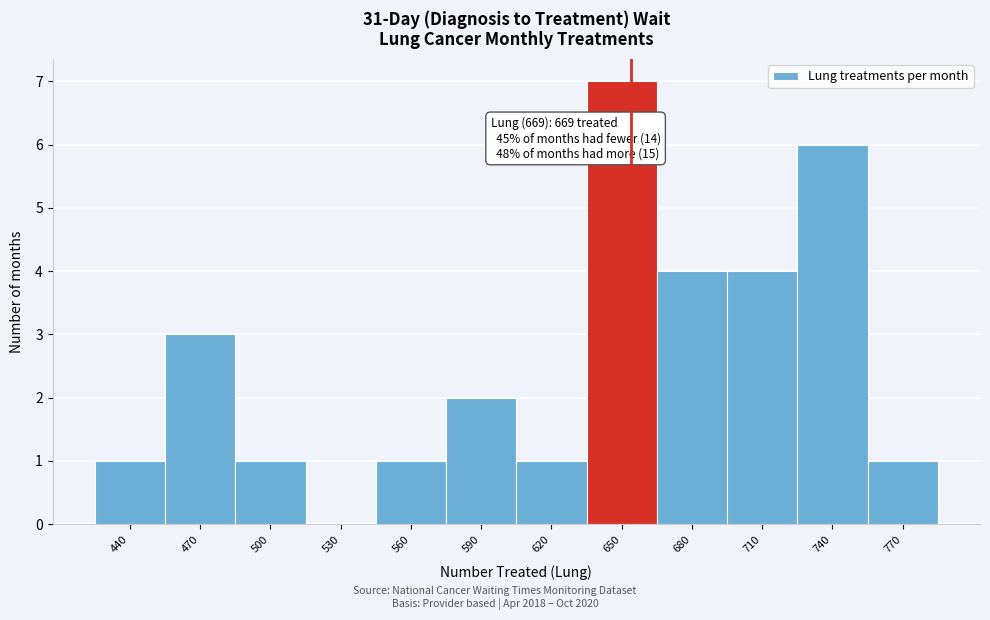

Reading right to left, what are all the values shown in this chart?

770=1	740=6	710=4	680=4	650=7	620=1	590=2	560=1	530=0	500=1	470=3	440=1